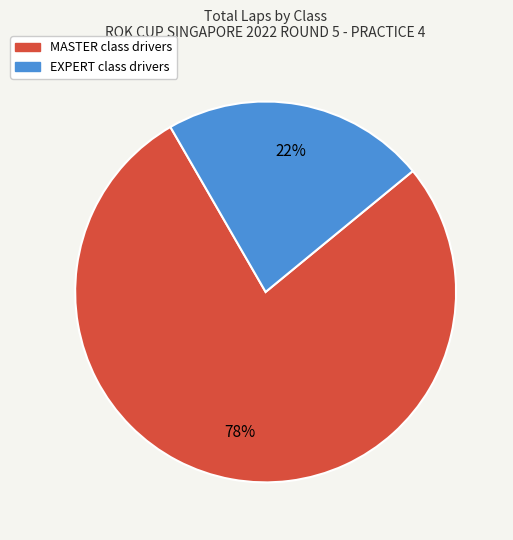

Combined, do EXPERT and MASTER account for over 50%?

Yes